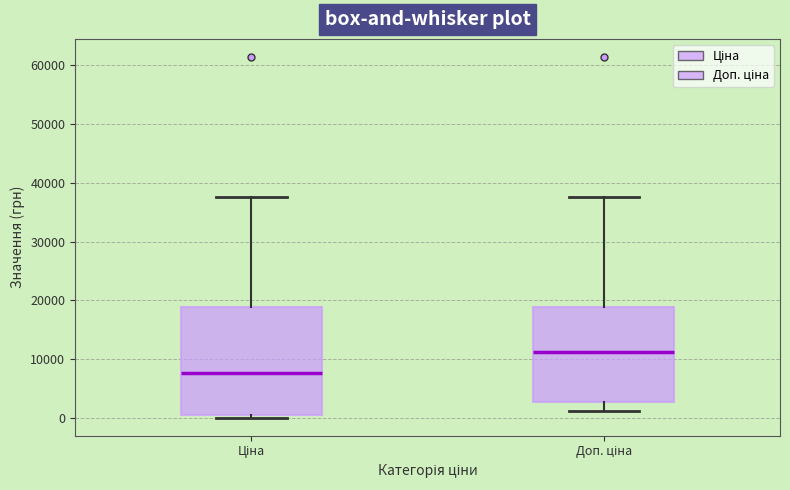

Reading left to right, transcribe this box plot: for each box, give where its median line is, the range the box spans, and where its two whiskers end, as read against the y-axis. The values are not printed on the chart, so give them approximately, as read against the axis.

Ціна: median 8000, box 1000 to 19000, whiskers 0 to 38000
Доп. ціна: median 11000, box 3000 to 19000, whiskers 1000 to 38000